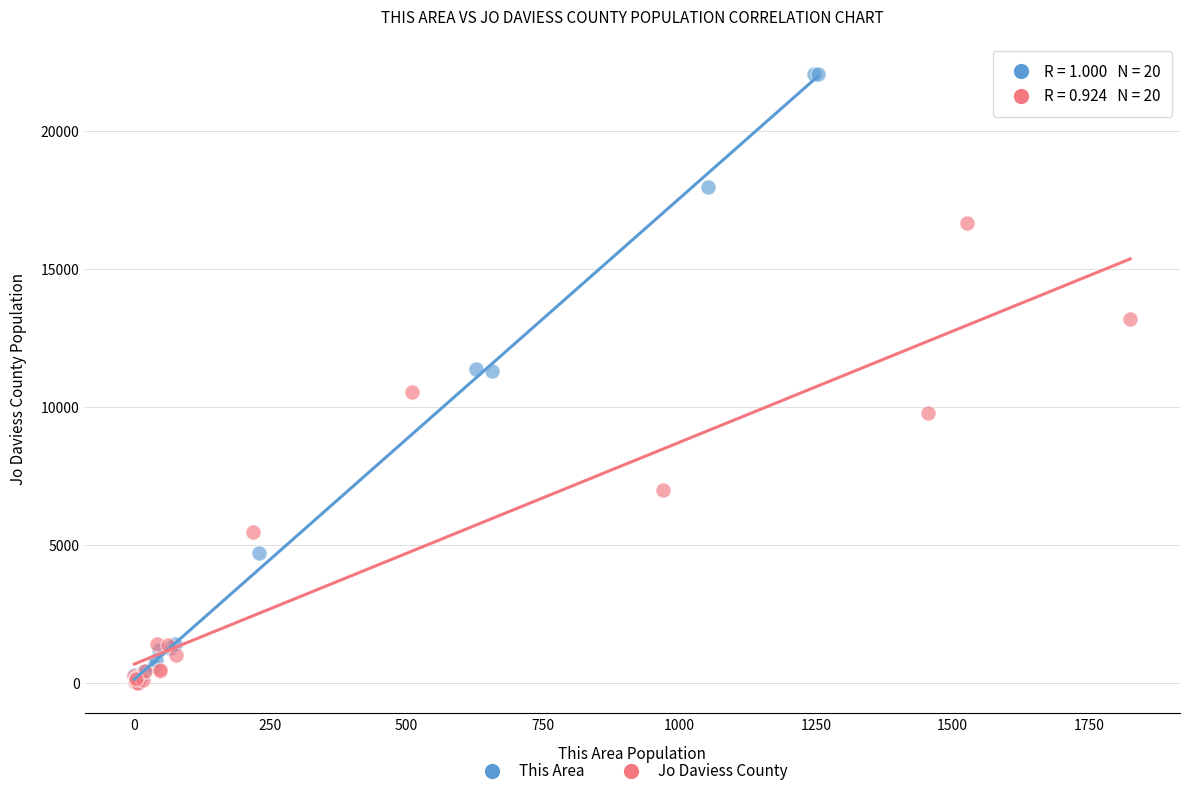

Which series has the widest spread of Y values?

This Area